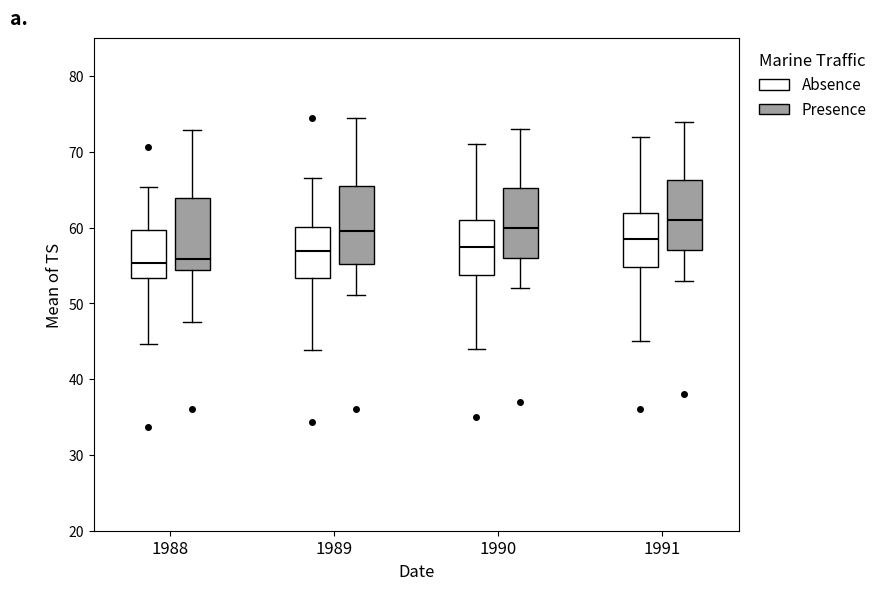

Reading left to right, transcribe this box plot: for each box, give where its median line is, the range the box spans, and where its two whiskers end, as read against the y-axis. The values are not printed on the chart, so give them approximately, as read against the axis.

1988 (Absence): median 55, box 53 to 60, whiskers 45 to 65
1988 (Presence): median 56, box 54 to 64, whiskers 48 to 73
1989 (Absence): median 57, box 53 to 60, whiskers 44 to 67
1989 (Presence): median 60, box 55 to 65, whiskers 51 to 75
1990 (Absence): median 58, box 54 to 61, whiskers 44 to 71
1990 (Presence): median 60, box 56 to 65, whiskers 52 to 73
1991 (Absence): median 59, box 55 to 62, whiskers 45 to 72
1991 (Presence): median 61, box 57 to 66, whiskers 53 to 74